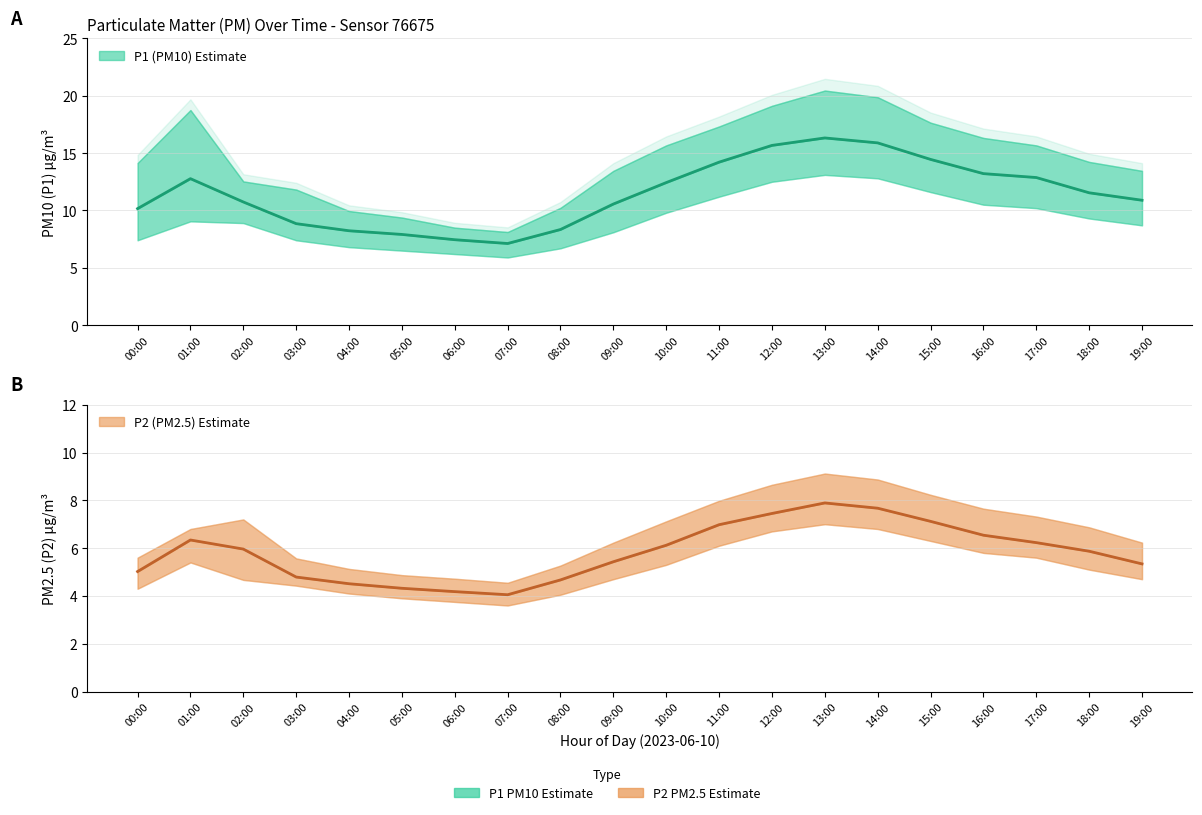

True or false: P1 (PM10) estimate and P2 (PM2.5) estimate cross at least once.

False